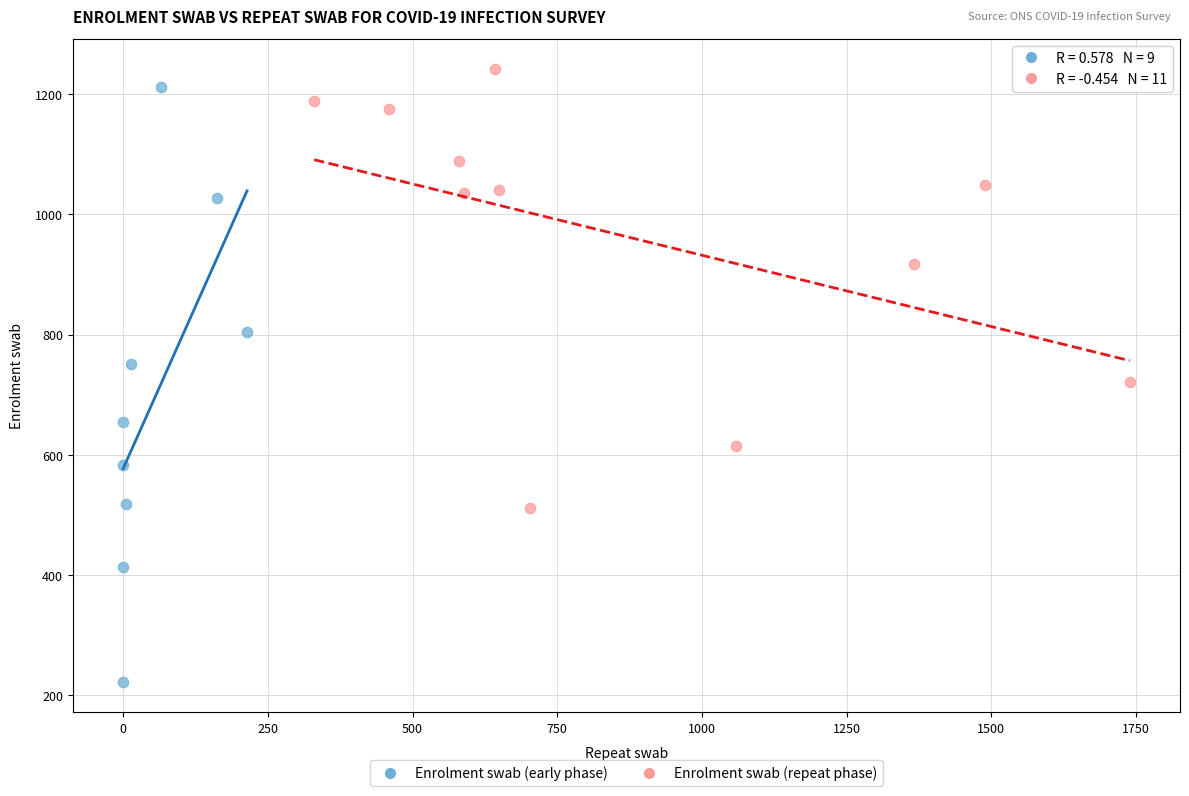

Which series reaches the minimum Y coordinate?

Enrolment swab (early phase)